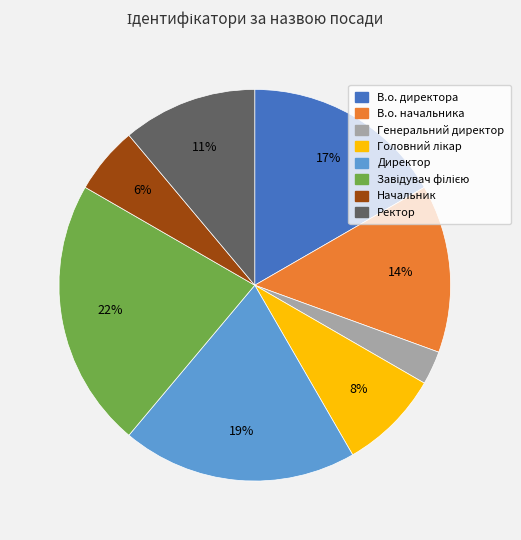

Count the number of slices in the pie.

8